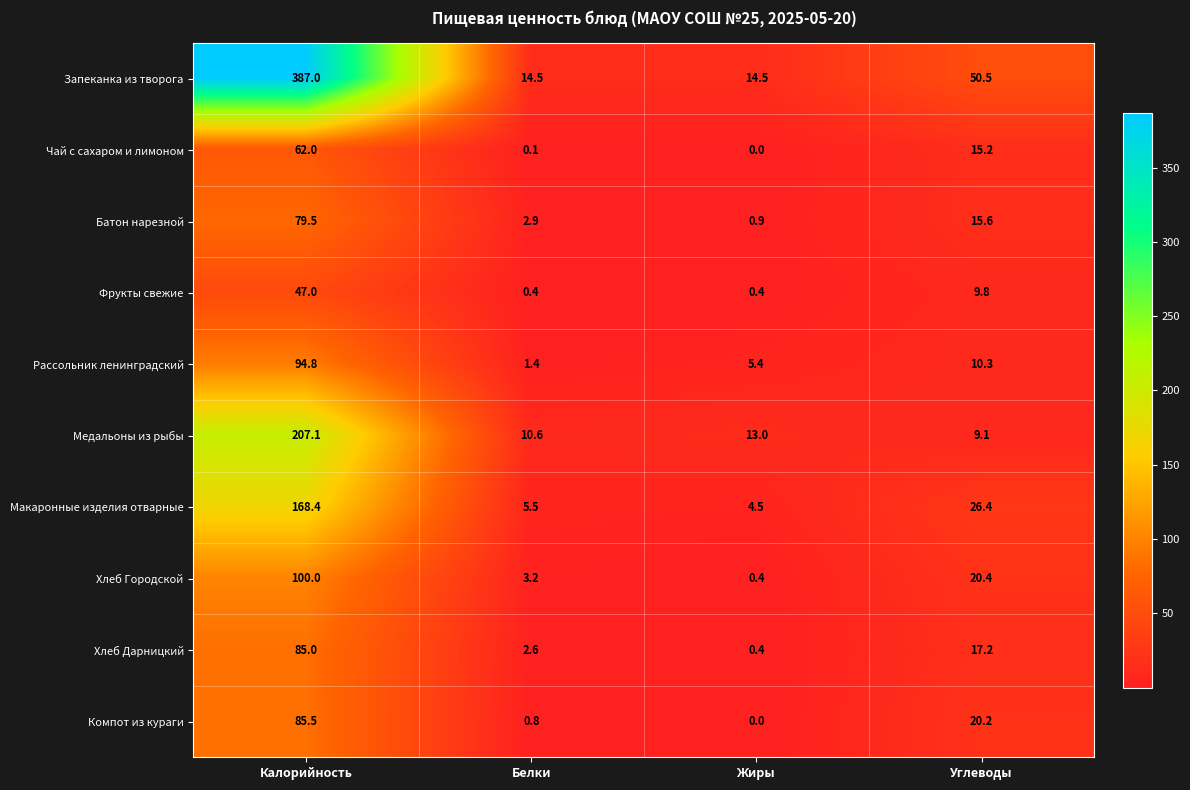

What is the spread (max minus min) of values at Жиры?

14.5